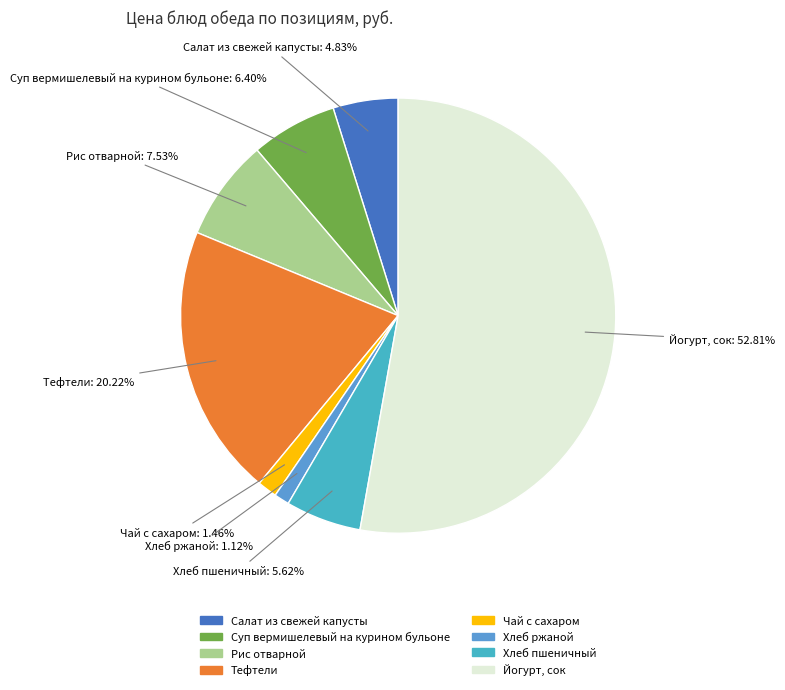

To the nearest percent, what is the difference between the Салат из свежей капусты and Хлеб пшеничный slice percentages?

1%